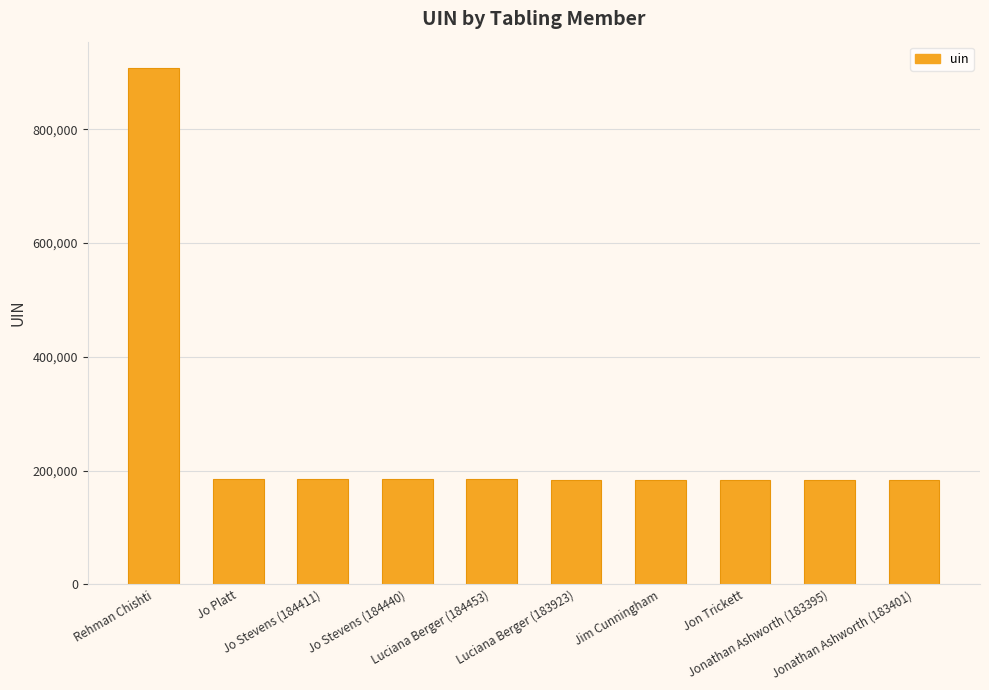

What is the label of the 10th bar from the right?

Rehman Chishti